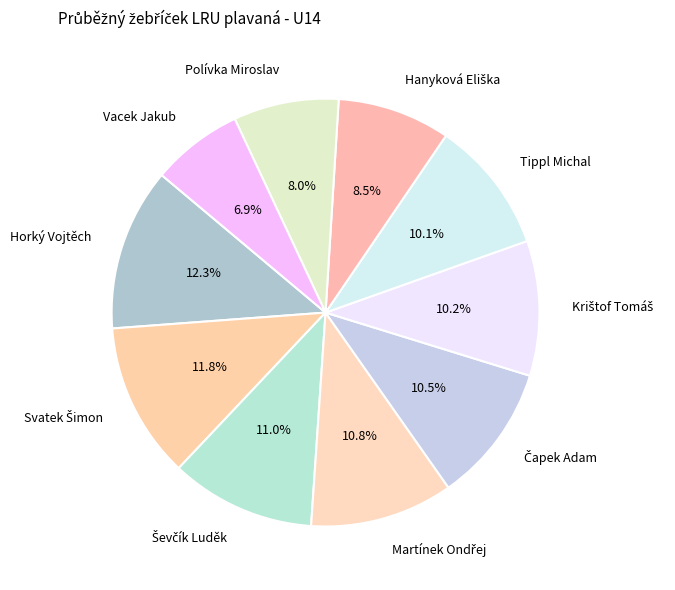

Approximately how many times larger is the value at Polívka Miroslav compared to Tippl Michal?

0.8